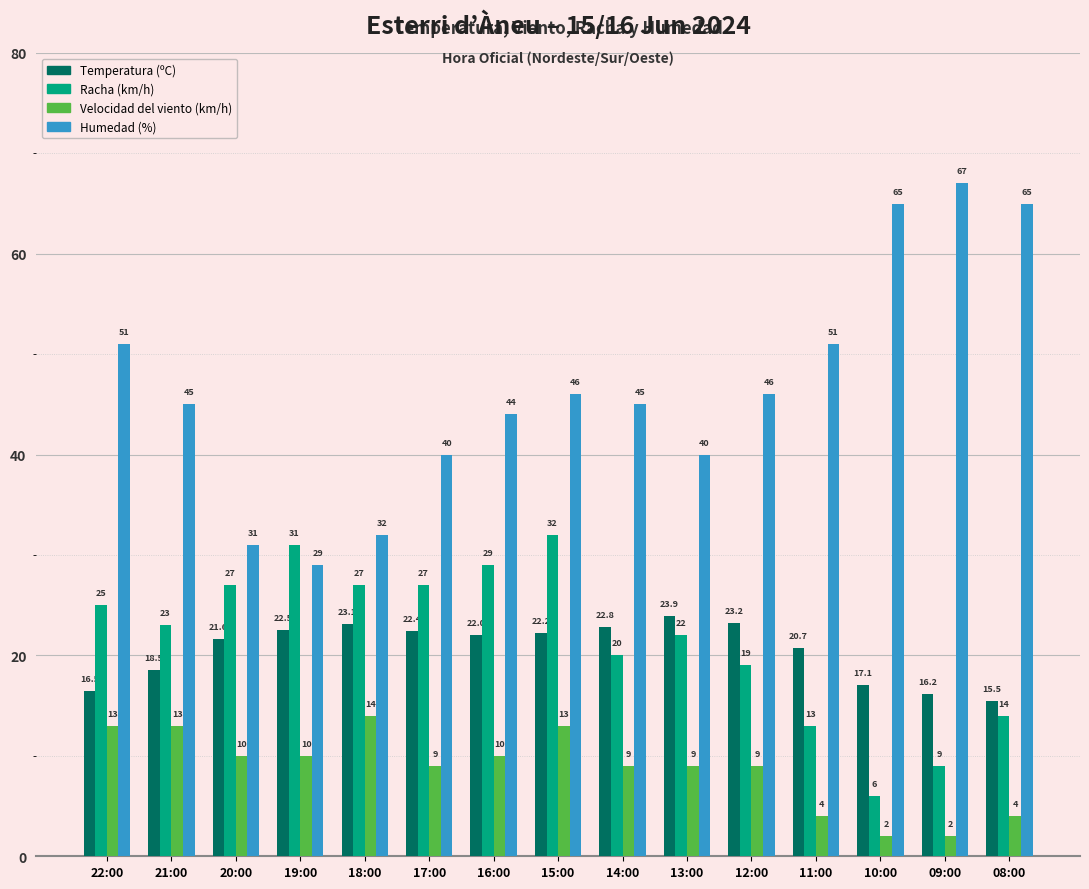

Reading left to right, extract all data points from this chart.

Temperatura (ºC): 16.5	18.5	21.6	22.5	23.1	22.4	22.0	22.2	22.8	23.9	23.2	20.7	17.1	16.2	15.5
Racha (km/h): 25.0	23.0	27.0	31.0	27.0	27.0	29.0	32.0	20.0	22.0	19.0	13.0	6.0	9.0	14.0
Velocidad del viento (km/h): 13.0	13.0	10.0	10.0	14.0	9.0	10.0	13.0	9.0	9.0	9.0	4.0	2.0	2.0	4.0
Humedad (%): 51.0	45.0	31.0	29.0	32.0	40.0	44.0	46.0	45.0	40.0	46.0	51.0	65.0	67.0	65.0